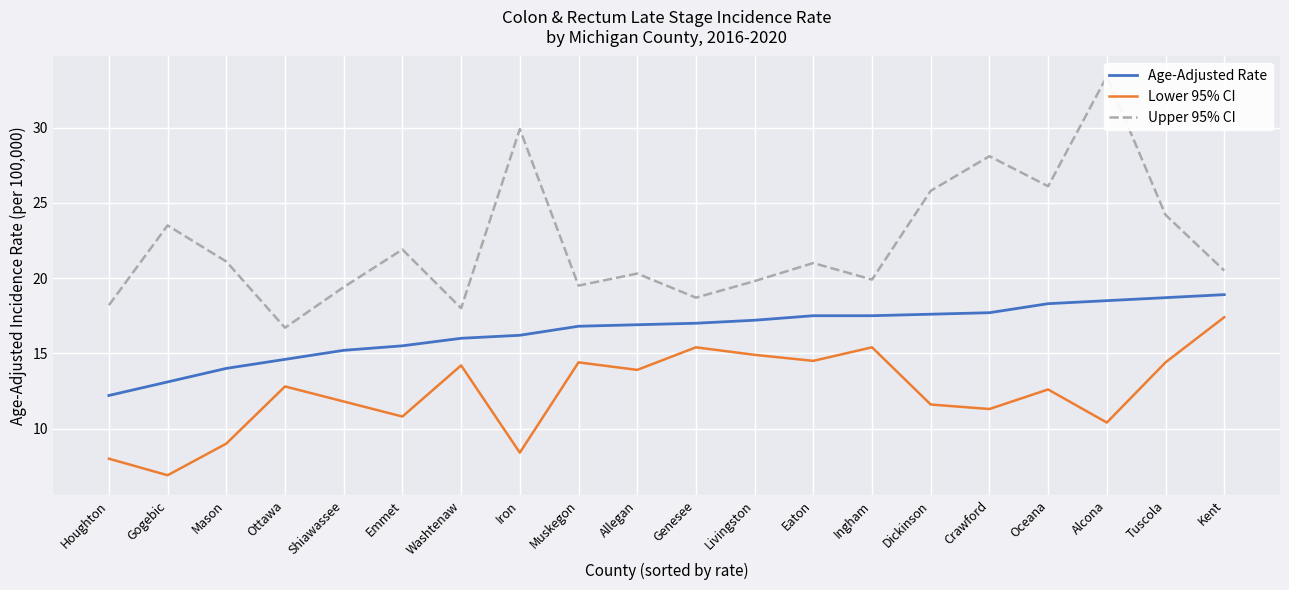

Is it true that Age-Adjusted Rate equals 6.4 at Oceana?

False